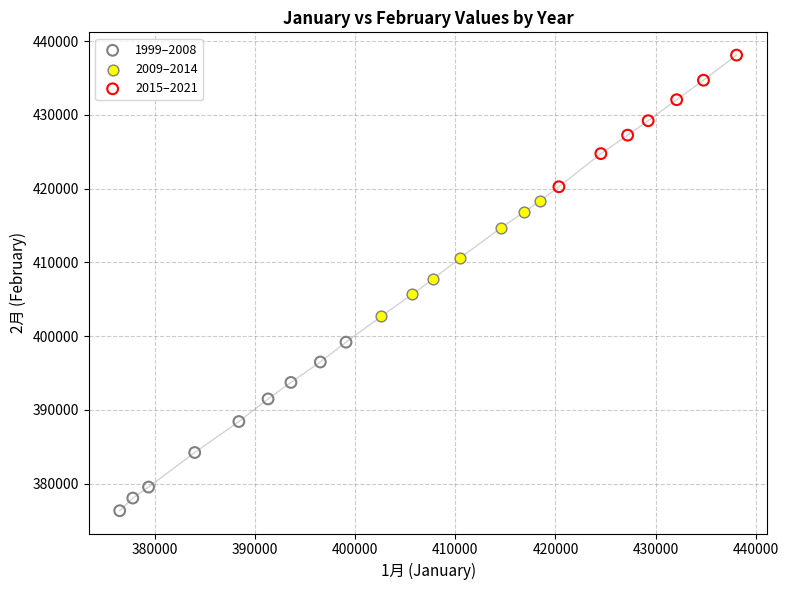

Which series has the largest Y range (max minus min)?

1999–2008